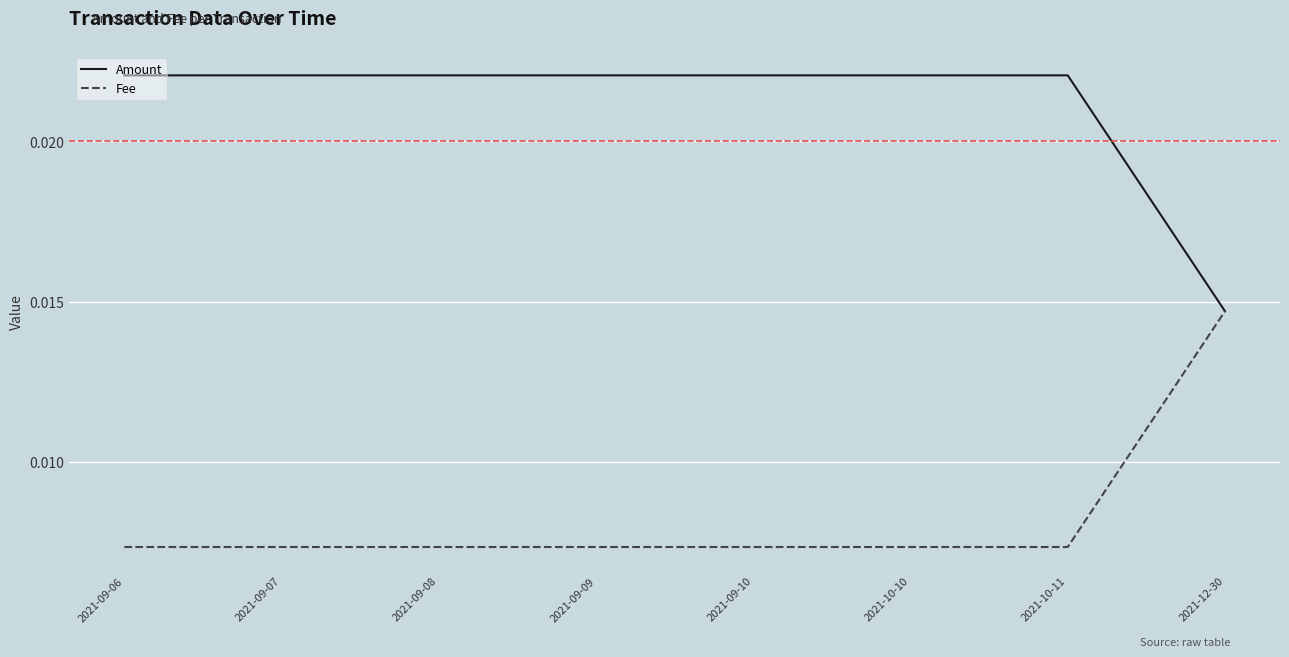

What position from the right is 2021-10-11?

2